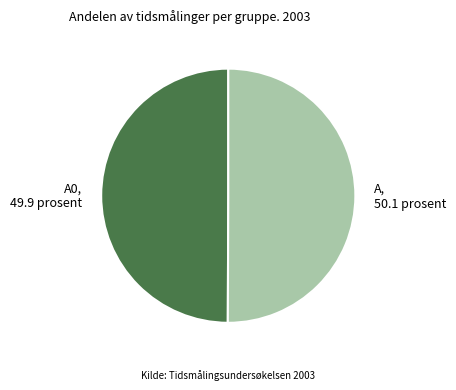

True or false: А, 50.1 prosent accounts for 50% of the total.

True